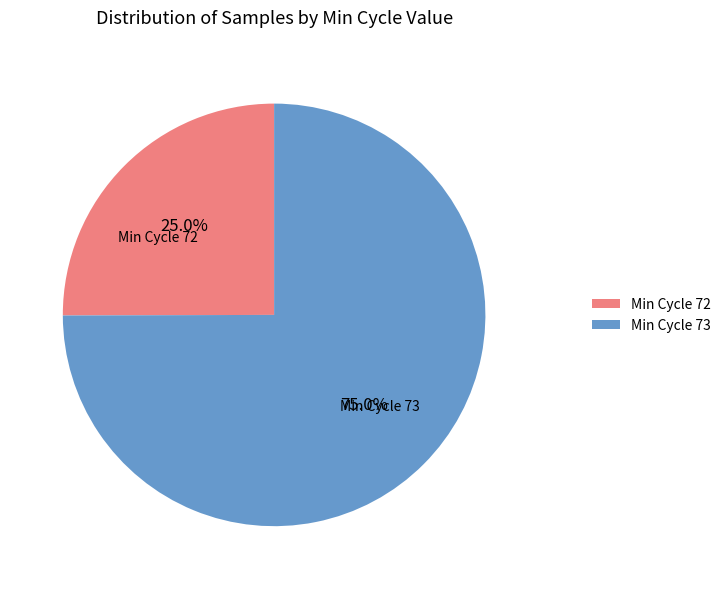

How much of the chart is everything except Min Cycle 72?

75.0%